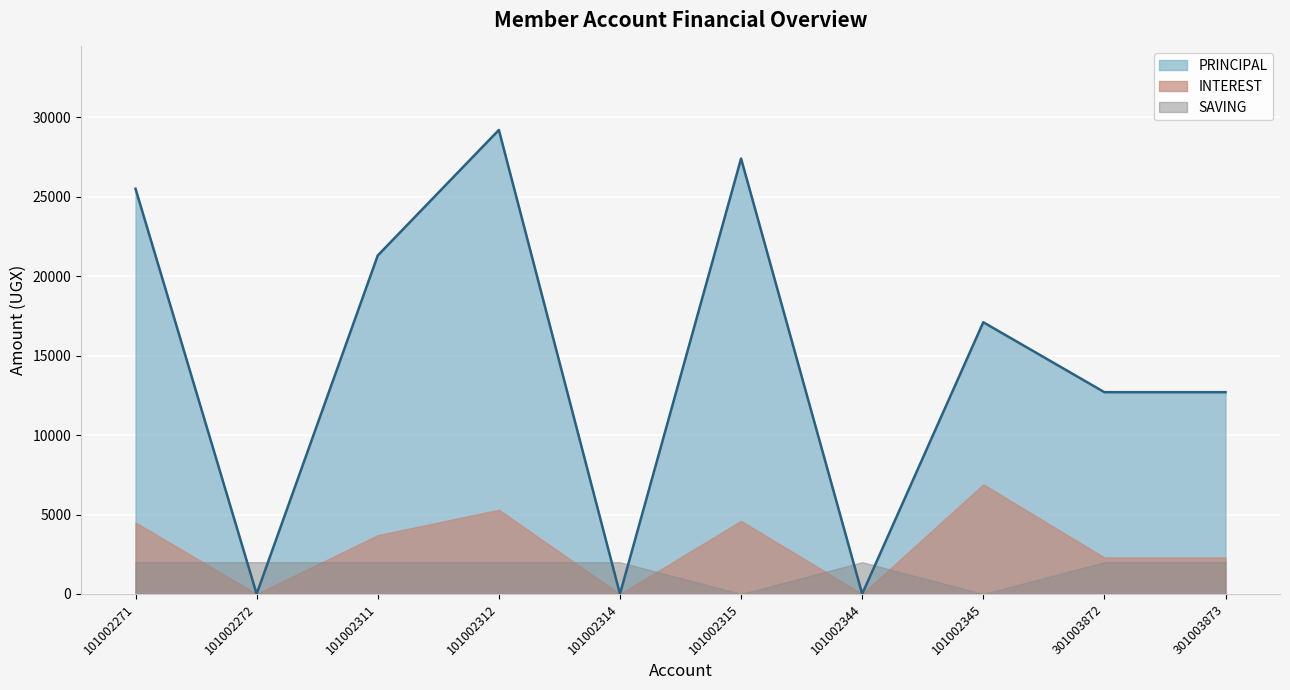

Between which two adjacent categories do SAVING and PRINCIPAL first intersect?

101002271 and 101002272